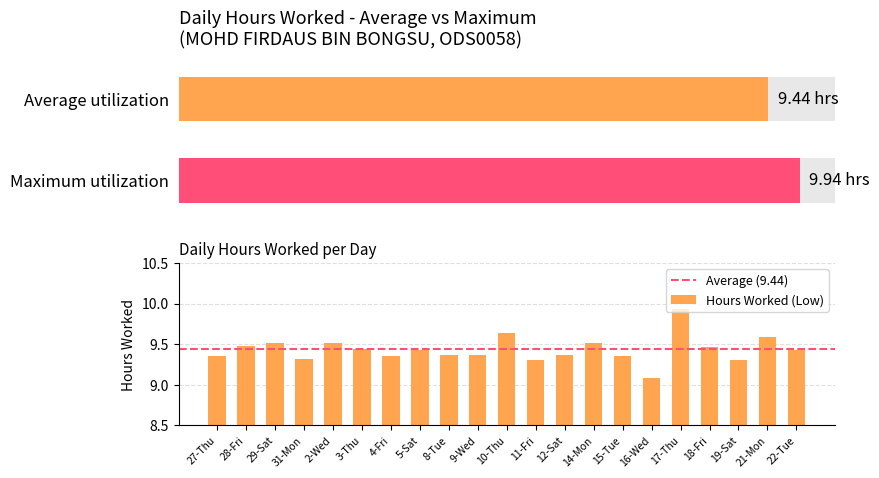

What is the change in value from 15-Tue to 21-Mon?

+0.2